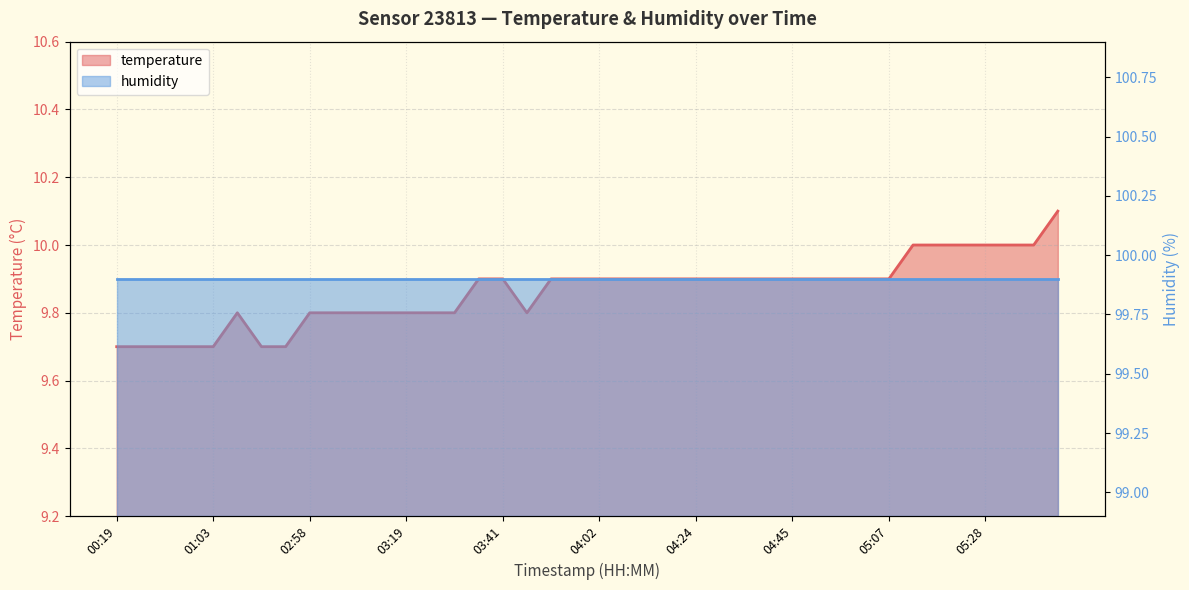

Approximately how many times larger is the value at 03:41 compared to 01:14?

1.0